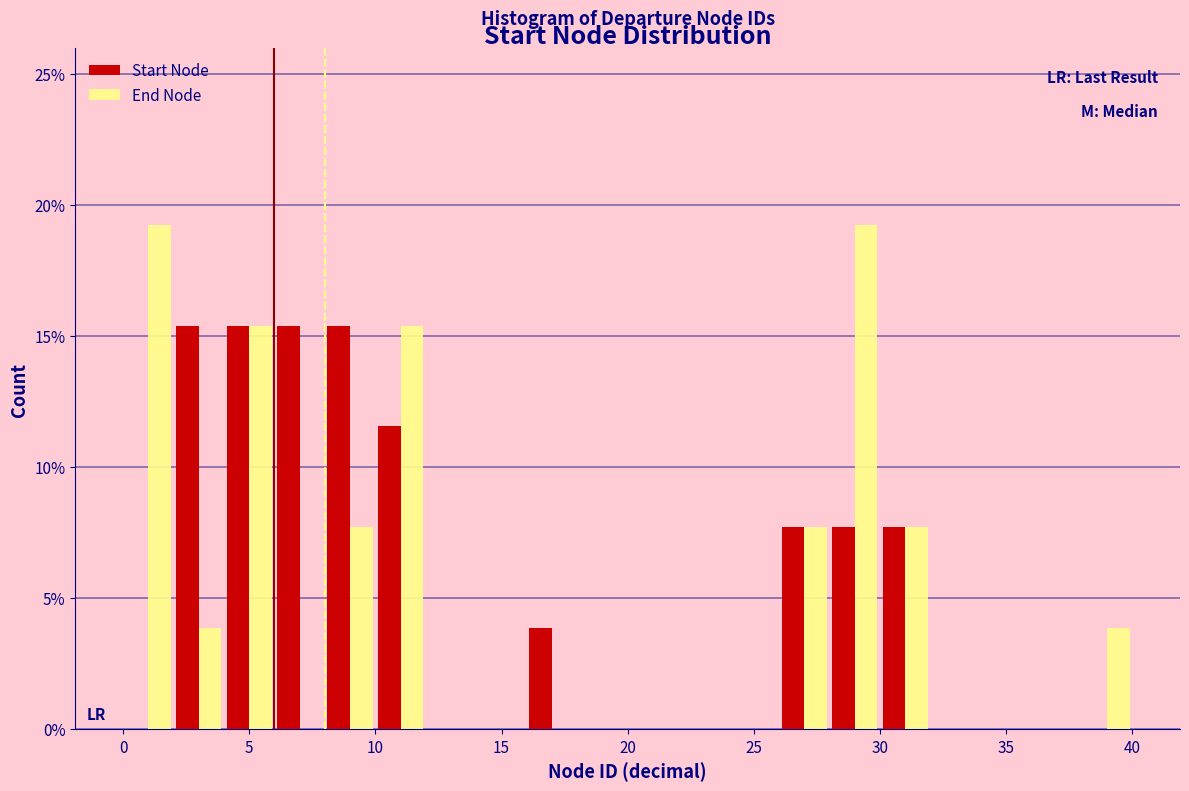

Reading left to right, list every range on the x-axis with the height of the bar of each series over it. The values are not printed on the chart, so give them approximately, as read against the axis.

0 to 2: Start Node=0	End Node=19.0
2 to 4: Start Node=15.5	End Node=4.0
4 to 6: Start Node=15.5	End Node=15.5
6 to 8: Start Node=15.5	End Node=0
8 to 10: Start Node=15.5	End Node=7.5
10 to 12: Start Node=11.5	End Node=15.5
12 to 14: Start Node=0	End Node=0
14 to 16: Start Node=0	End Node=0
16 to 18: Start Node=4.0	End Node=0
18 to 20: Start Node=0	End Node=0
20 to 22: Start Node=0	End Node=0
22 to 24: Start Node=0	End Node=0
24 to 26: Start Node=0	End Node=0
26 to 28: Start Node=7.5	End Node=7.5
28 to 30: Start Node=7.5	End Node=19.0
30 to 32: Start Node=7.5	End Node=7.5
32 to 34: Start Node=0	End Node=0
34 to 36: Start Node=0	End Node=0
36 to 38: Start Node=0	End Node=0
38 to 40: Start Node=0	End Node=4.0